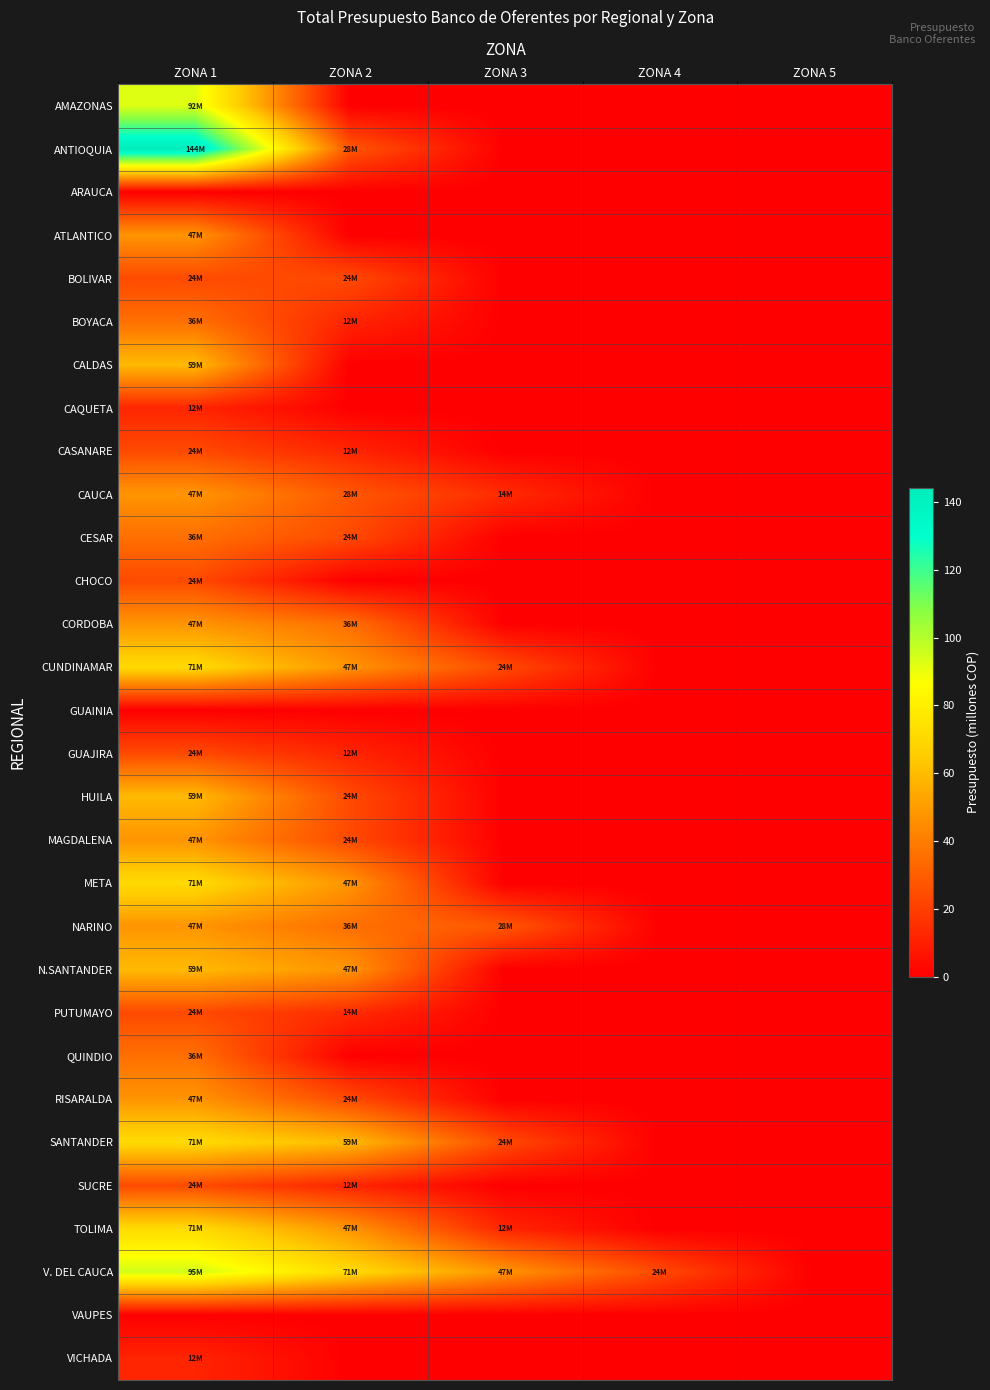

Count the number of data series in this chart.

30